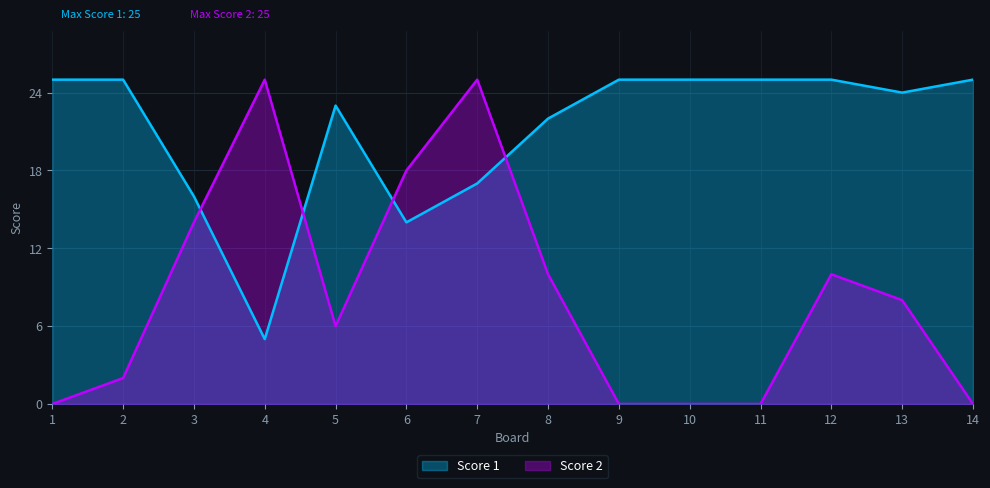

List the series in order of their peak value, highest first.

Score 1, Score 2